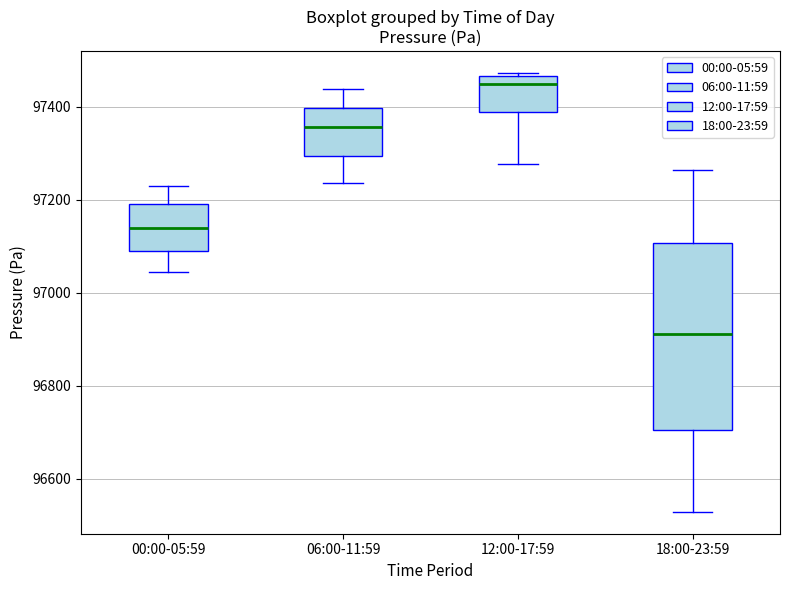

Which box has the highest median line?

12:00-17:59